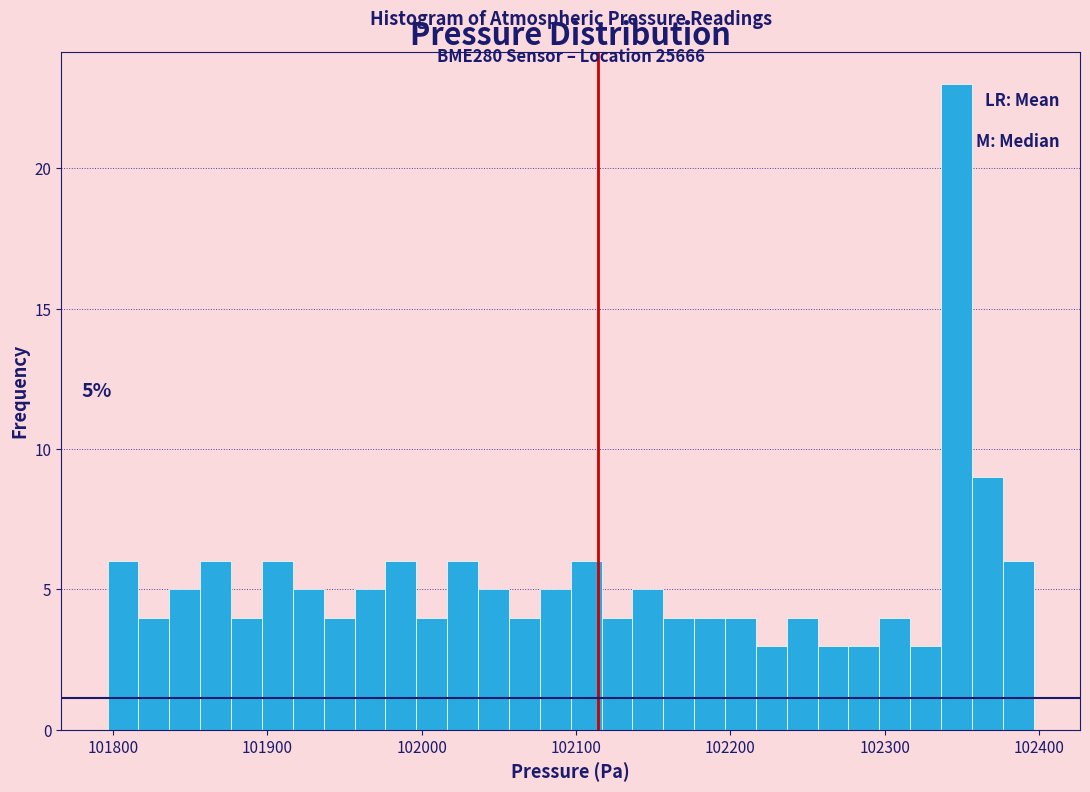

Around what value on the x-axis is the tallest bar? Give the approximate position of its centre, as read against the axis.

102350